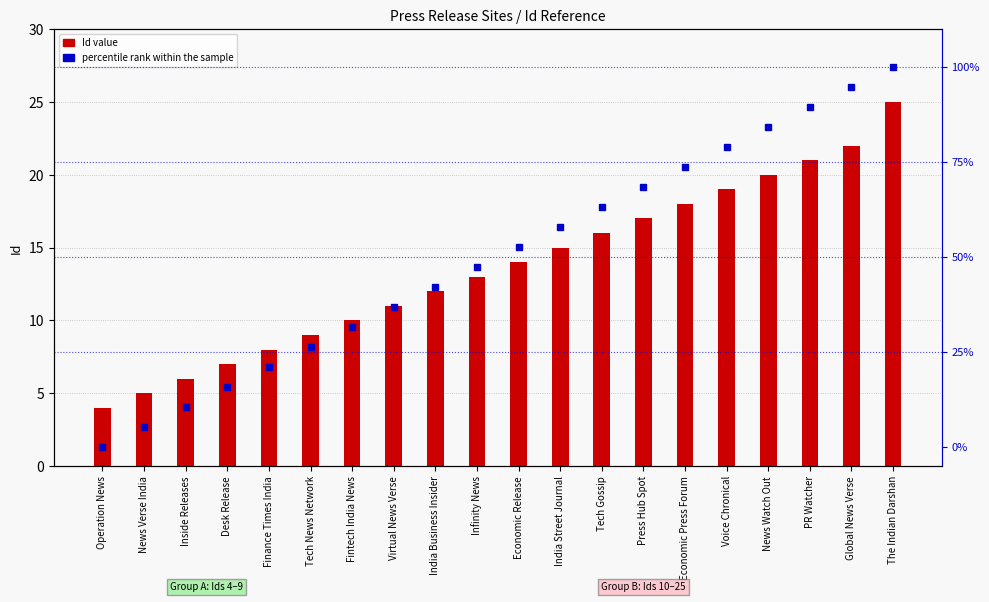

Is it true that percentile rank within the sample equals 84.2 at News Watch Out?

True